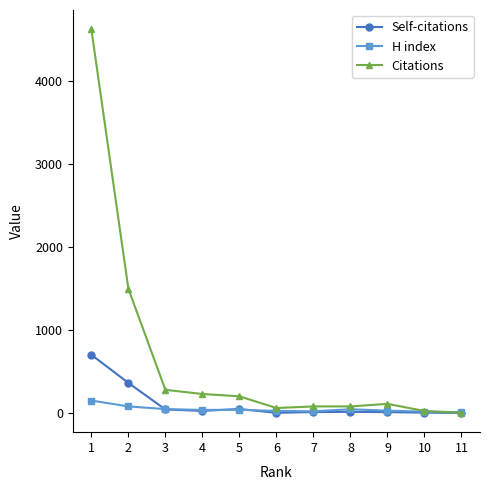

Does the chart display data point markers on the line(s)?

Yes